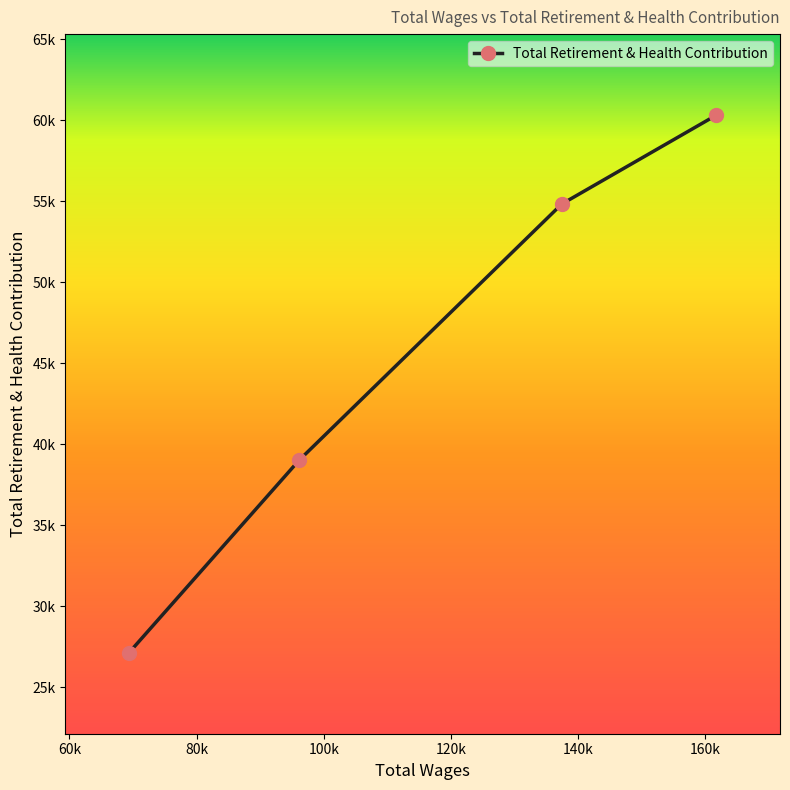

How many values are between 38997 and 60317?

3